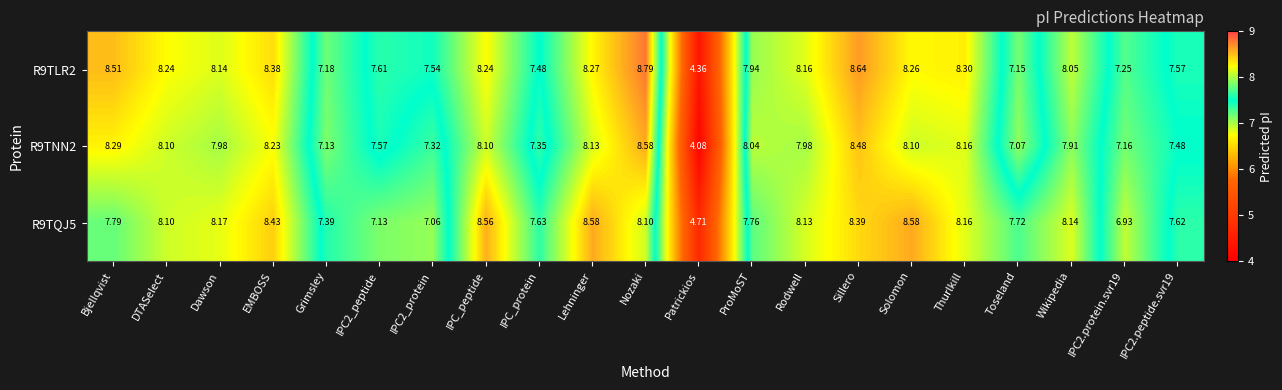

At which category does the chart reach its minimum across all series?

Patrickios